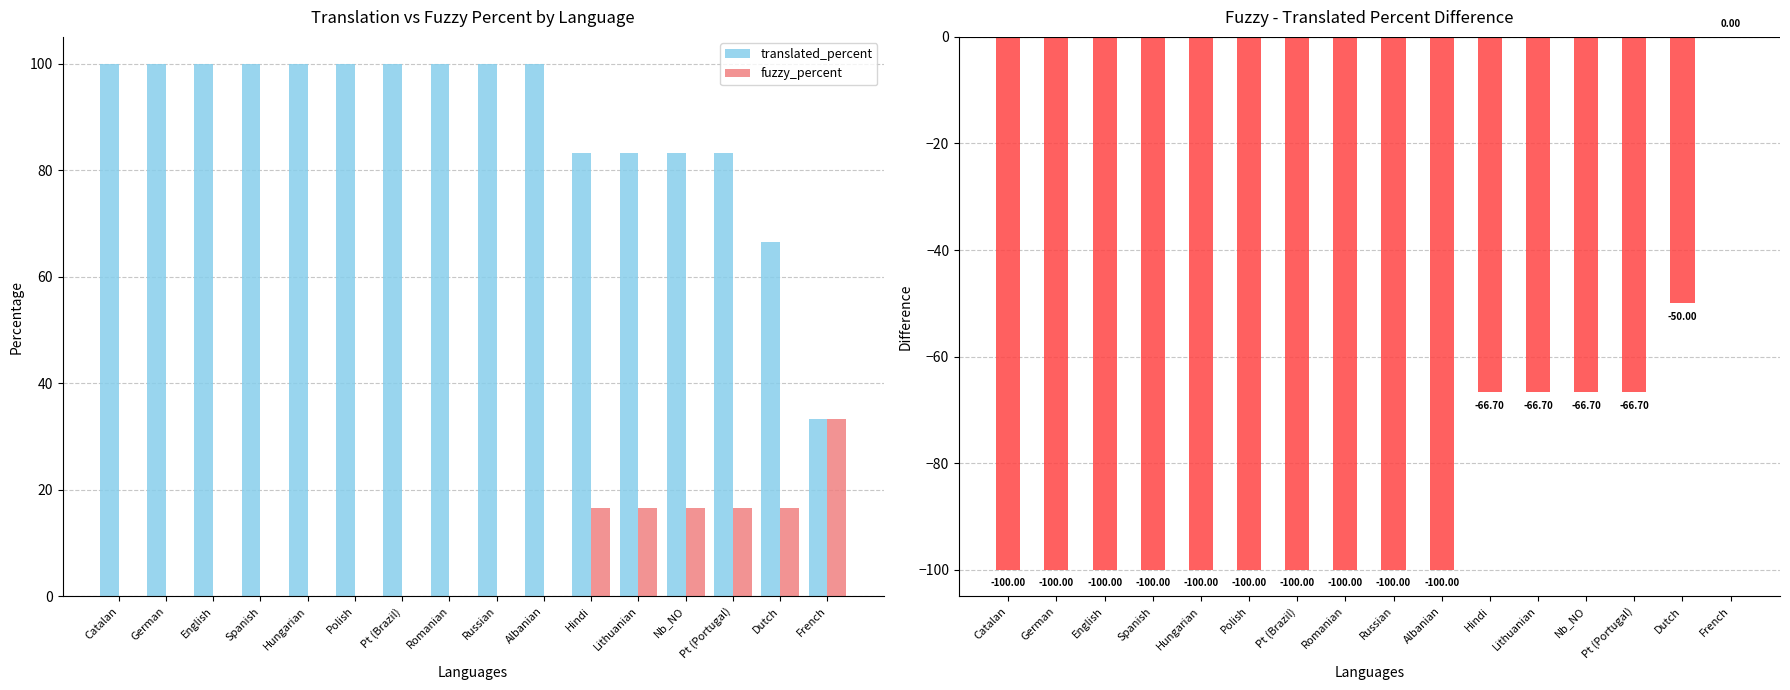

The fuzzy_percent series shows 0.0 at Pt (Brazil). True or false?

True